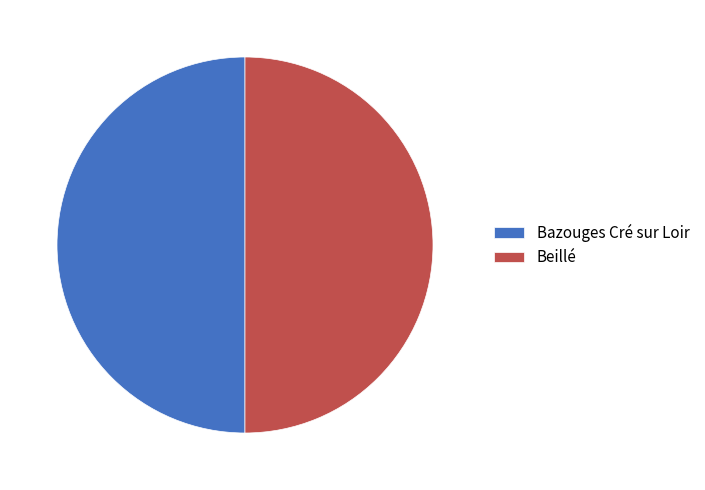

Combined, do Bazouges Cré sur Loir and Beillé account for over 50%?

Yes